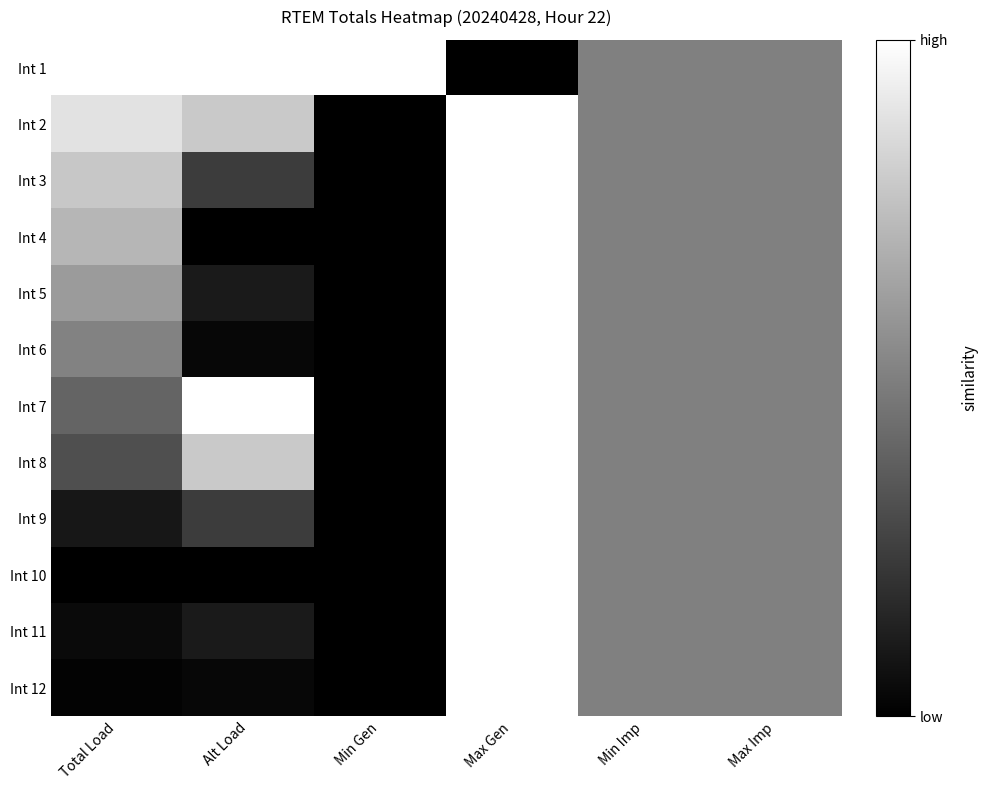

Count the number of categories in the chart.

6